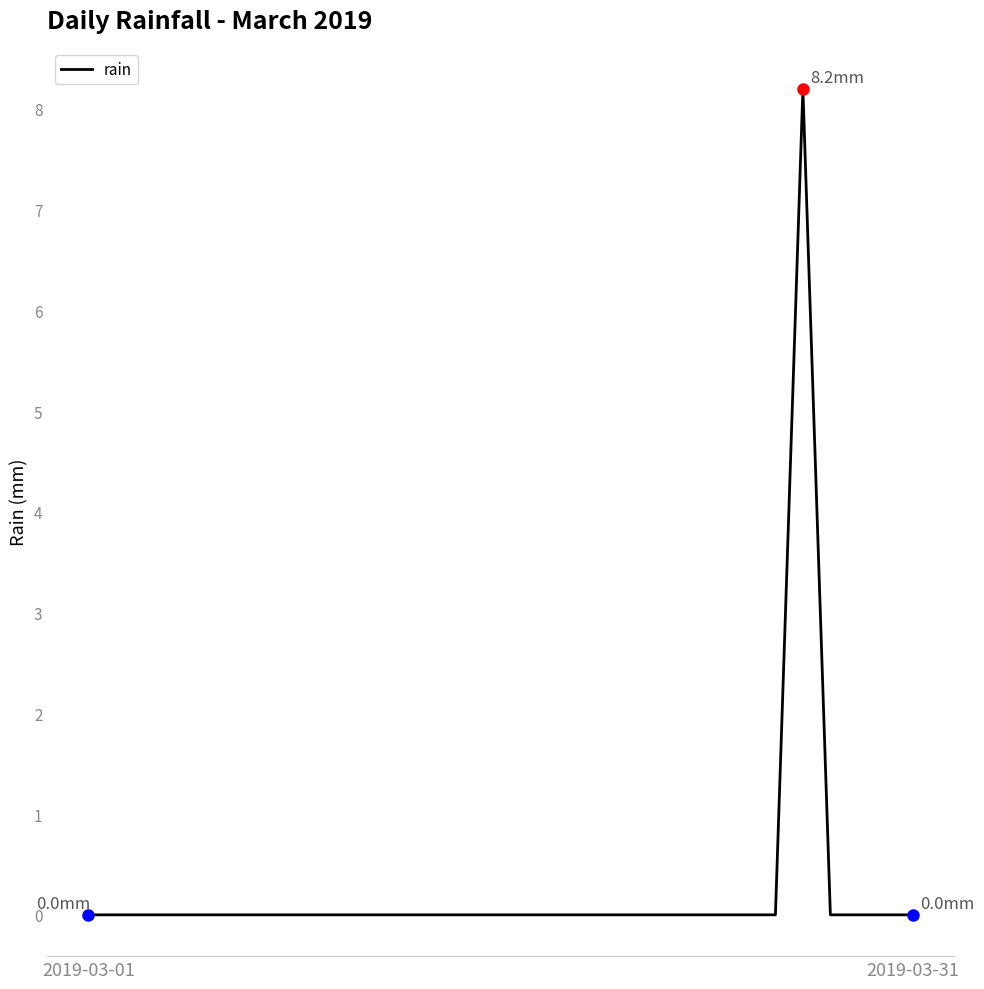

What is the difference between the maximum and minimum values?

8.2